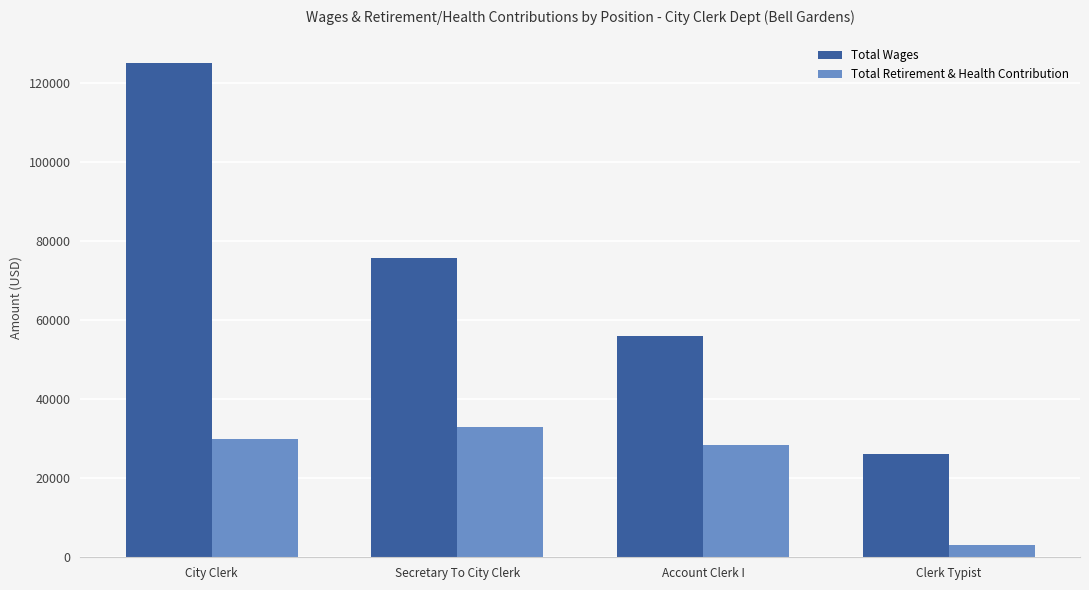

Does the chart contain any negative values?

No